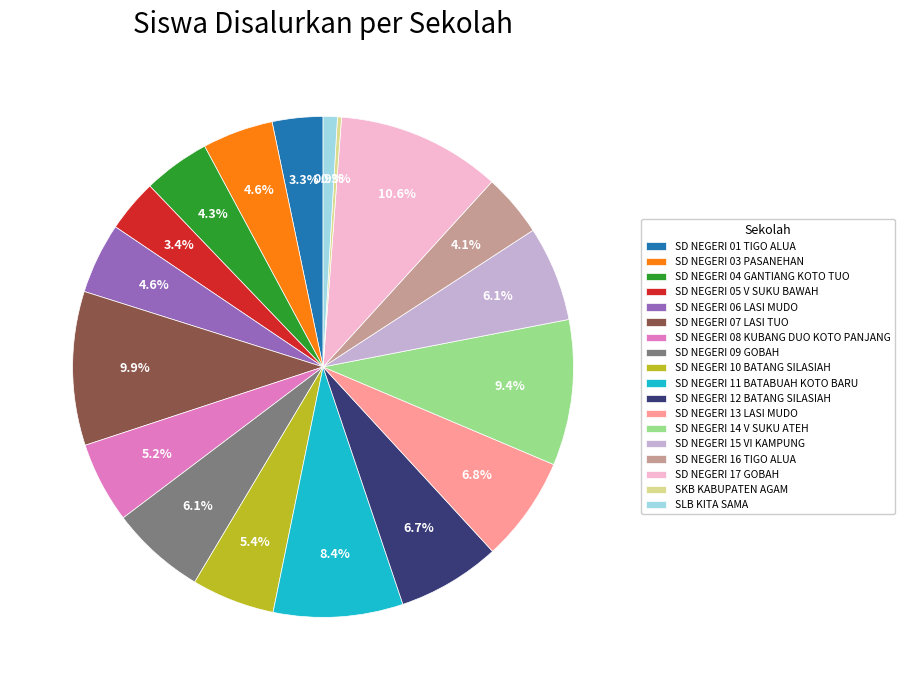

What is the ratio of the value at SD NEGERI 07 LASI TUO to the value at SD NEGERI 01 TIGO ALUA?

3.0